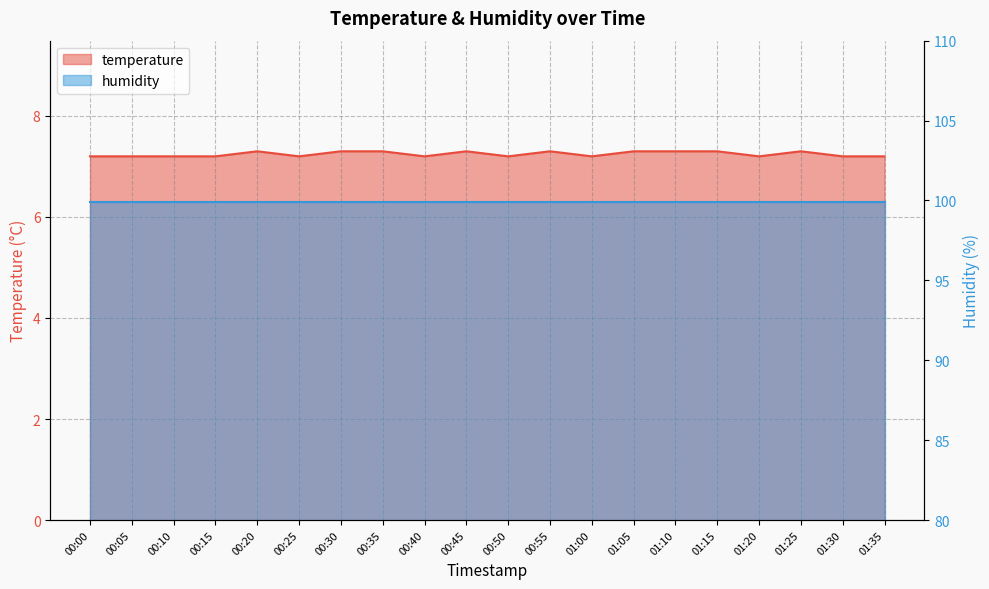

What is the ratio of the value at 01:35 to the value at 00:10?

1.0